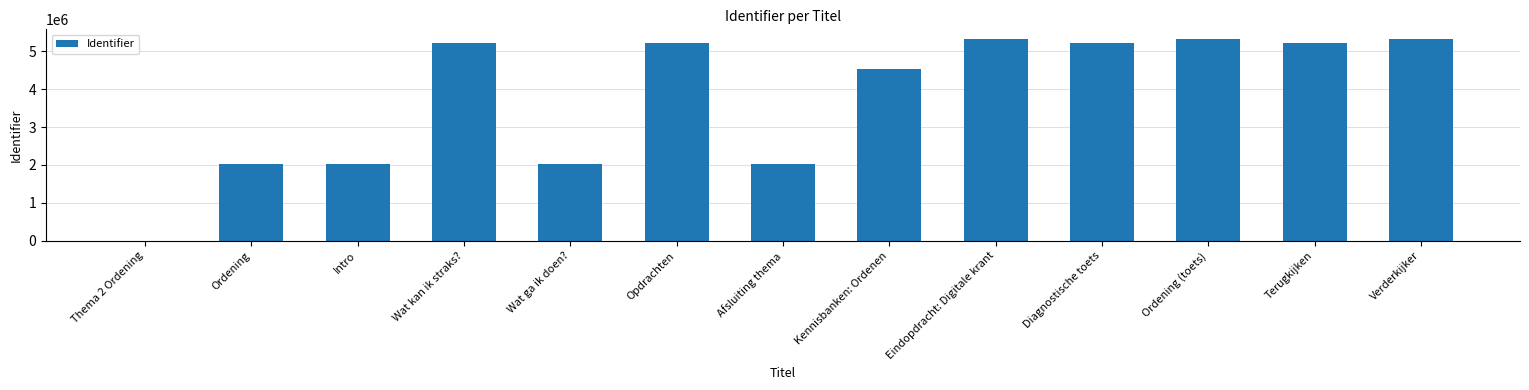

The value at Verderkijker is 2398252. True or false?

False